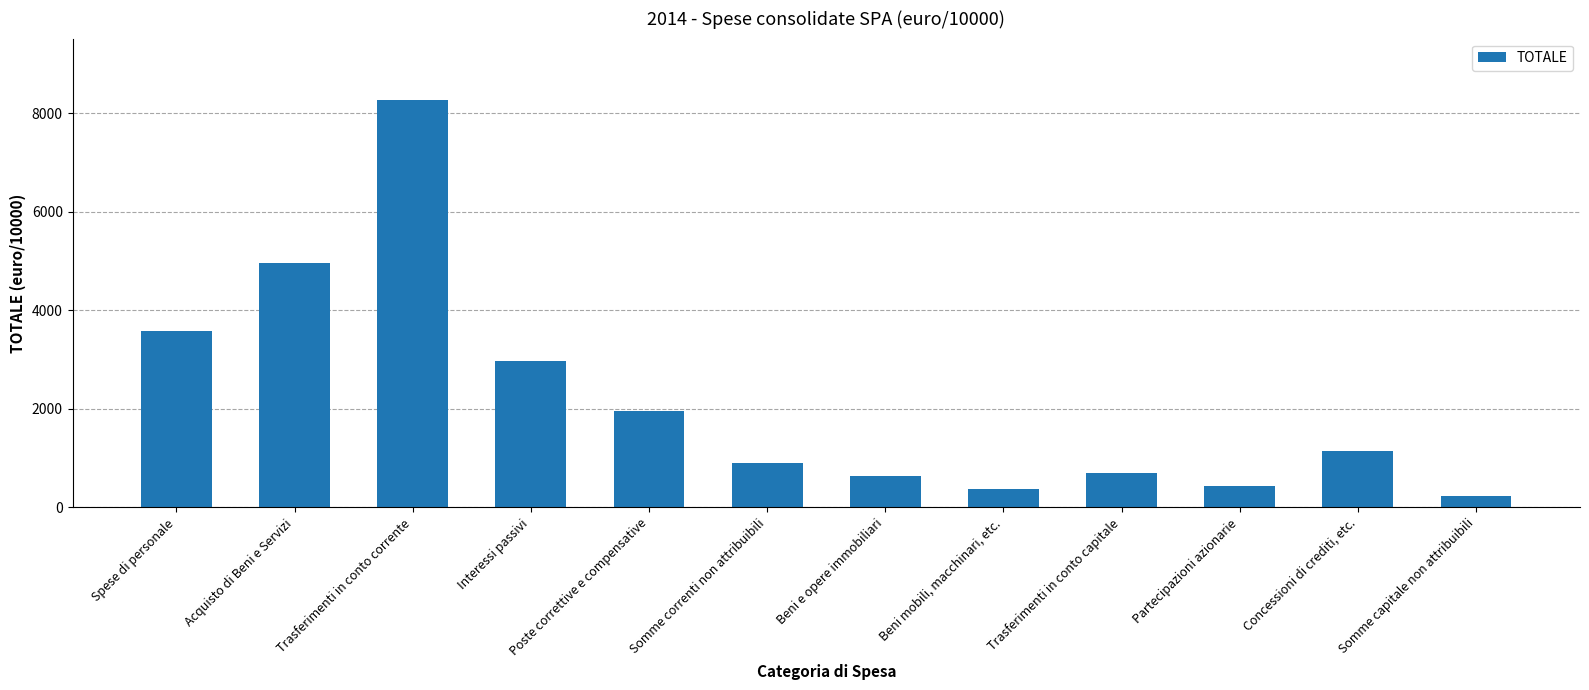

List the labels in order of value, largest first.

Trasferimenti in conto corrente, Acquisto di Beni e Servizi, Spese di personale, Interessi passivi, Poste correttive e compensative, Concessioni di crediti, etc., Somme correnti non attribuibili, Trasferimenti in conto capitale, Beni e opere immobiliari, Partecipazioni azionarie, Beni mobili, macchinari, etc., Somme capitale non attribuibili